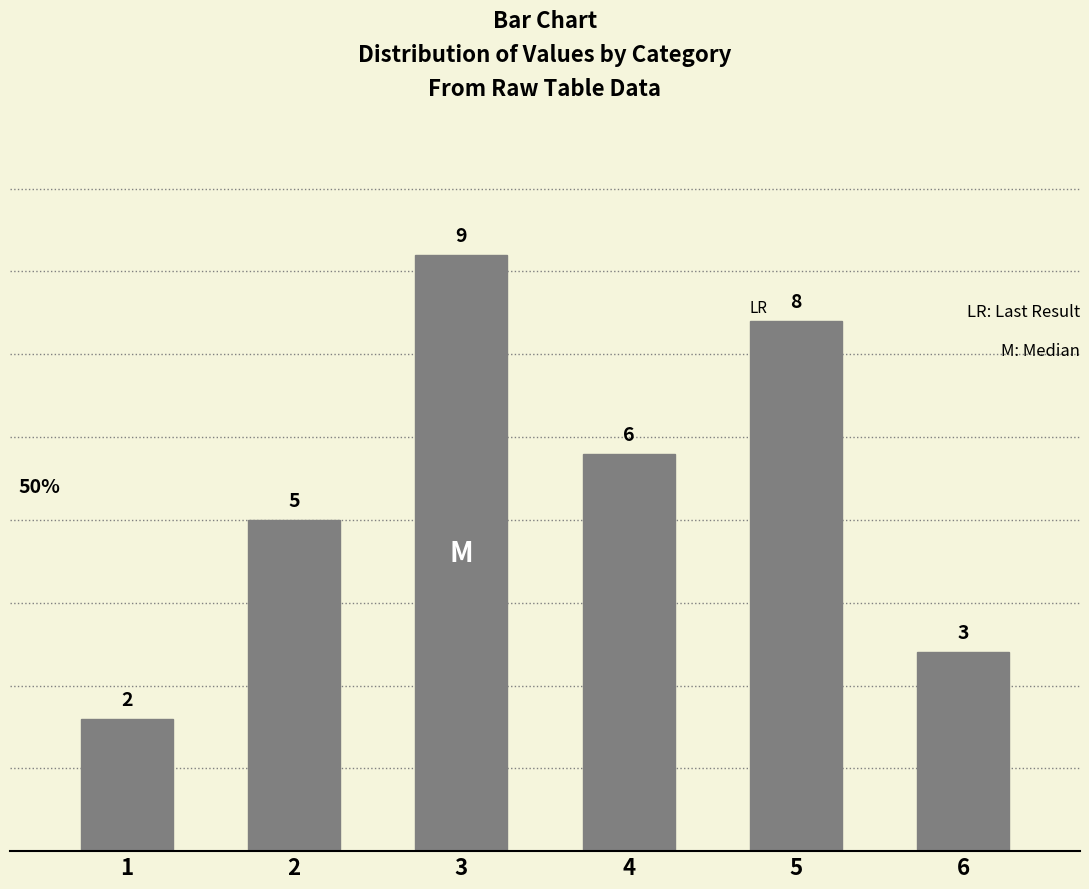

Reading left to right, transcribe all the data shown in this chart.

2	5	9	6	8	3